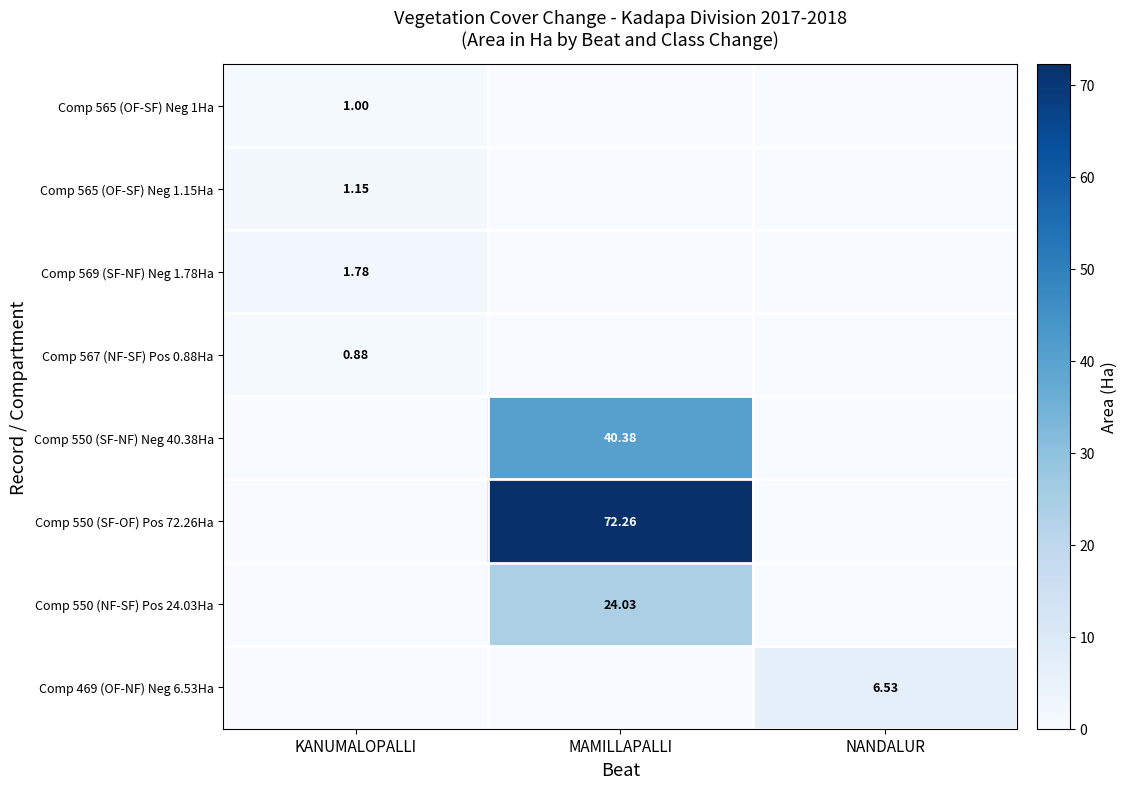

Is the value of Comp 565 (OF-SF) Neg 1Ha at KANUMALOPALLI greater than the value of Comp 567 (NF-SF) Pos 0.88Ha at KANUMALOPALLI?

Yes